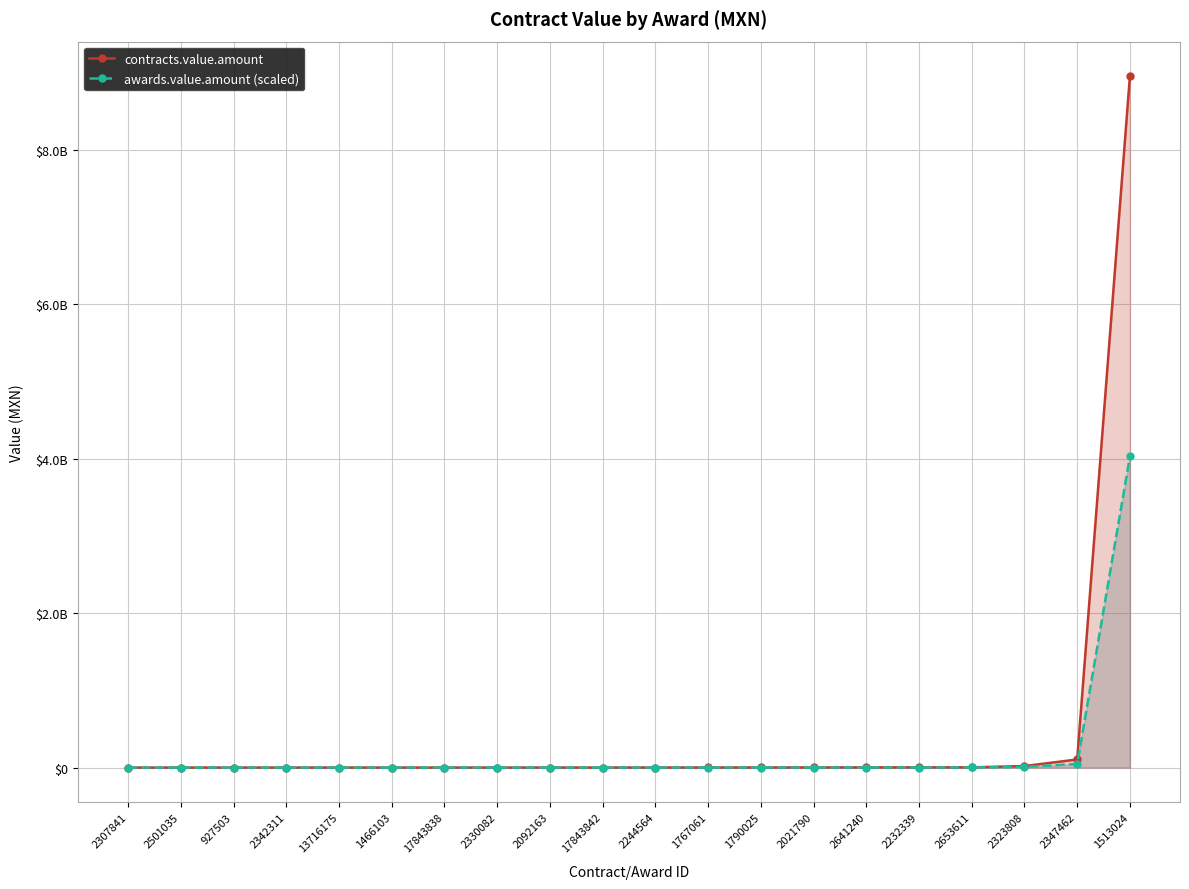

List the labels in order of awards.value.amount (scaled) value, largest first.

1513024, 2347462, 2323808, 2653611, 2232339, 2641240, 2021790, 1790025, 1767061, 2244564, 17843842, 2092163, 2330082, 17843838, 1466103, 13716175, 2342311, 927503, 2501035, 2307841